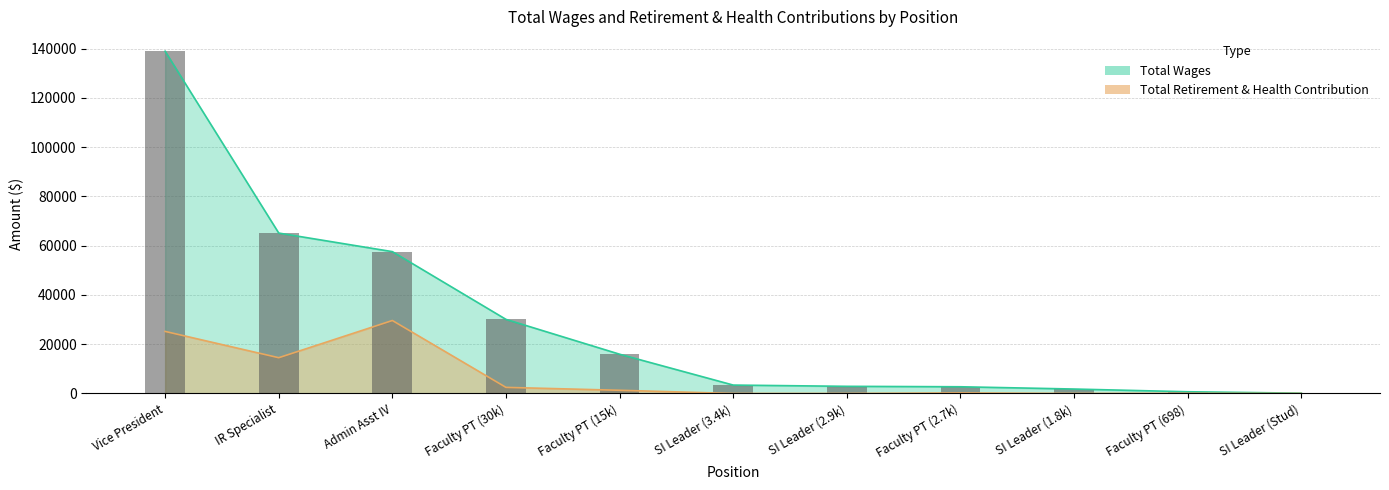

Is it true that Total Retirement & Health Contribution equals 0 at SI Leader (Stud)?

True